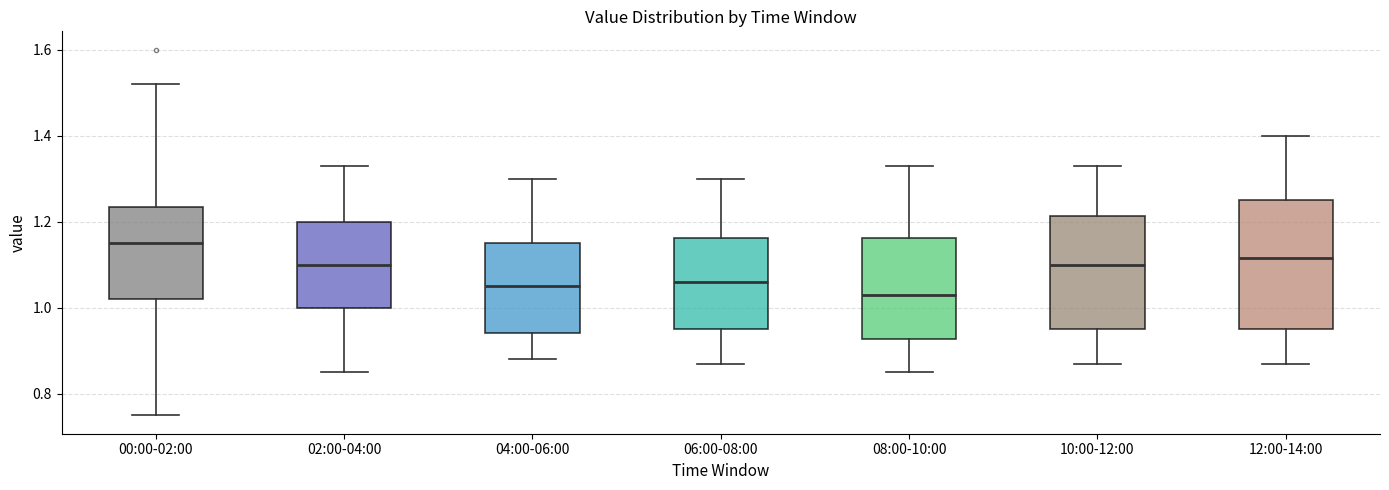

Where is the upper edge of the box for 10:00-12:00 on the y-axis? The values are not printed on the chart, so give them approximately, as read against the axis.

1.22